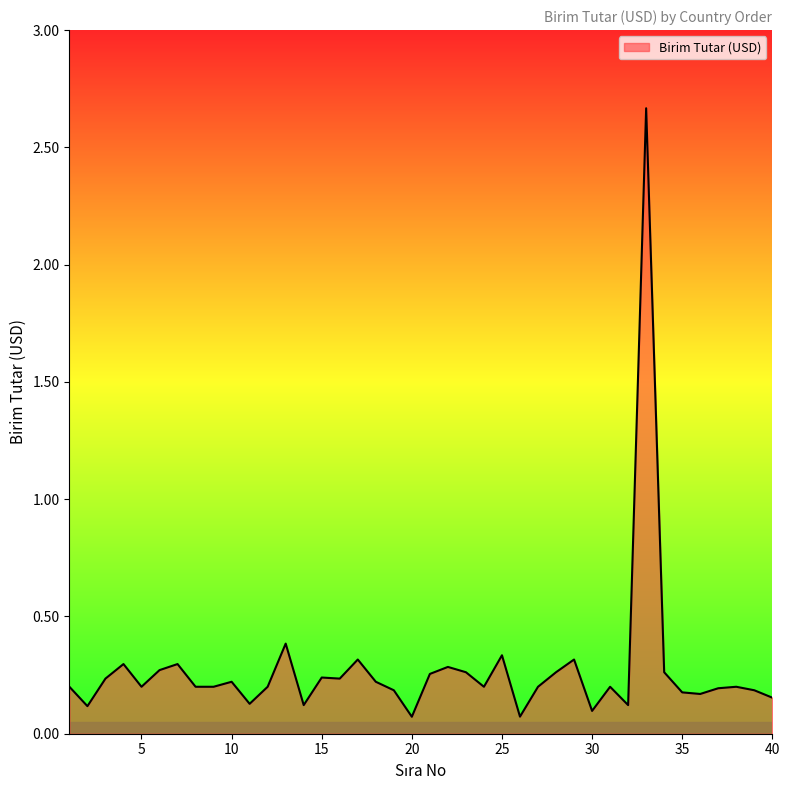

What is the smallest value displayed?

0.1